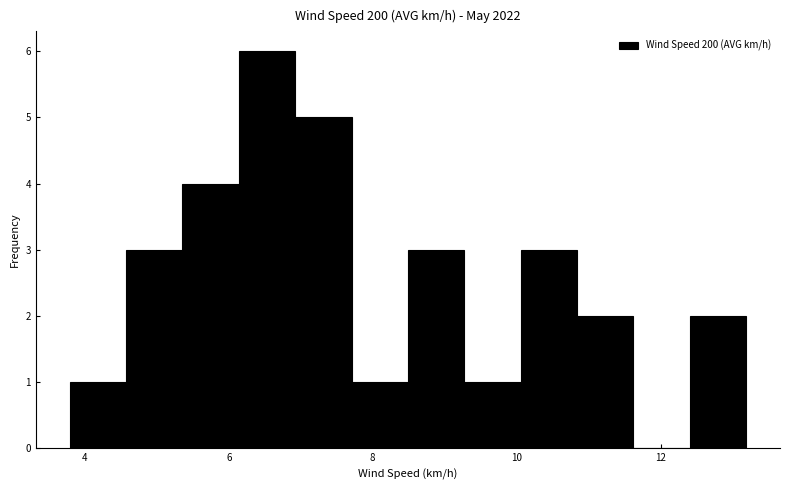

Around what value on the x-axis is the tallest bar? Give the approximate position of its centre, as read against the axis.

6.6